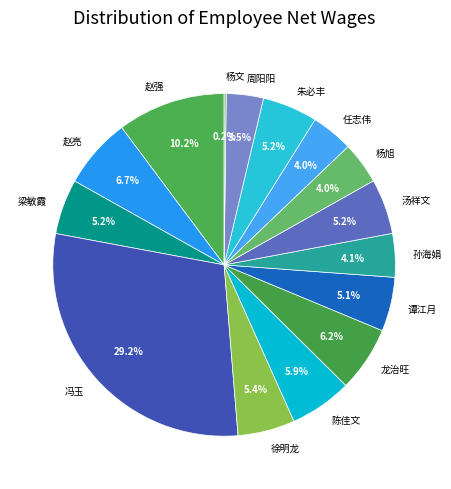

How much of the chart is everything except 周阳阳?

96.5%